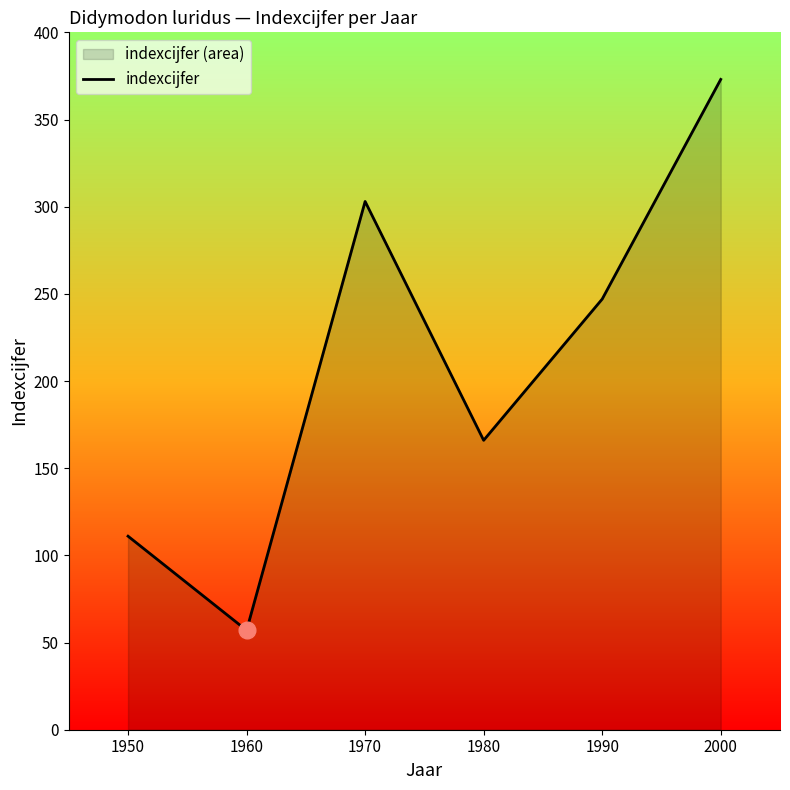

Count the number of data series in this chart.

1